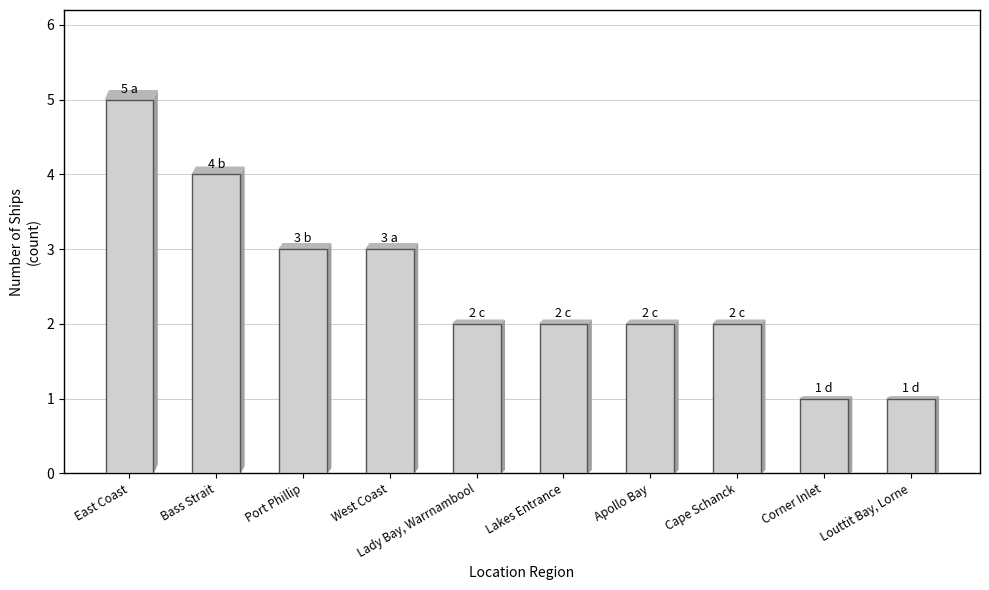

Which has a higher value, West Coast or Lady Bay, Warrnambool?

West Coast